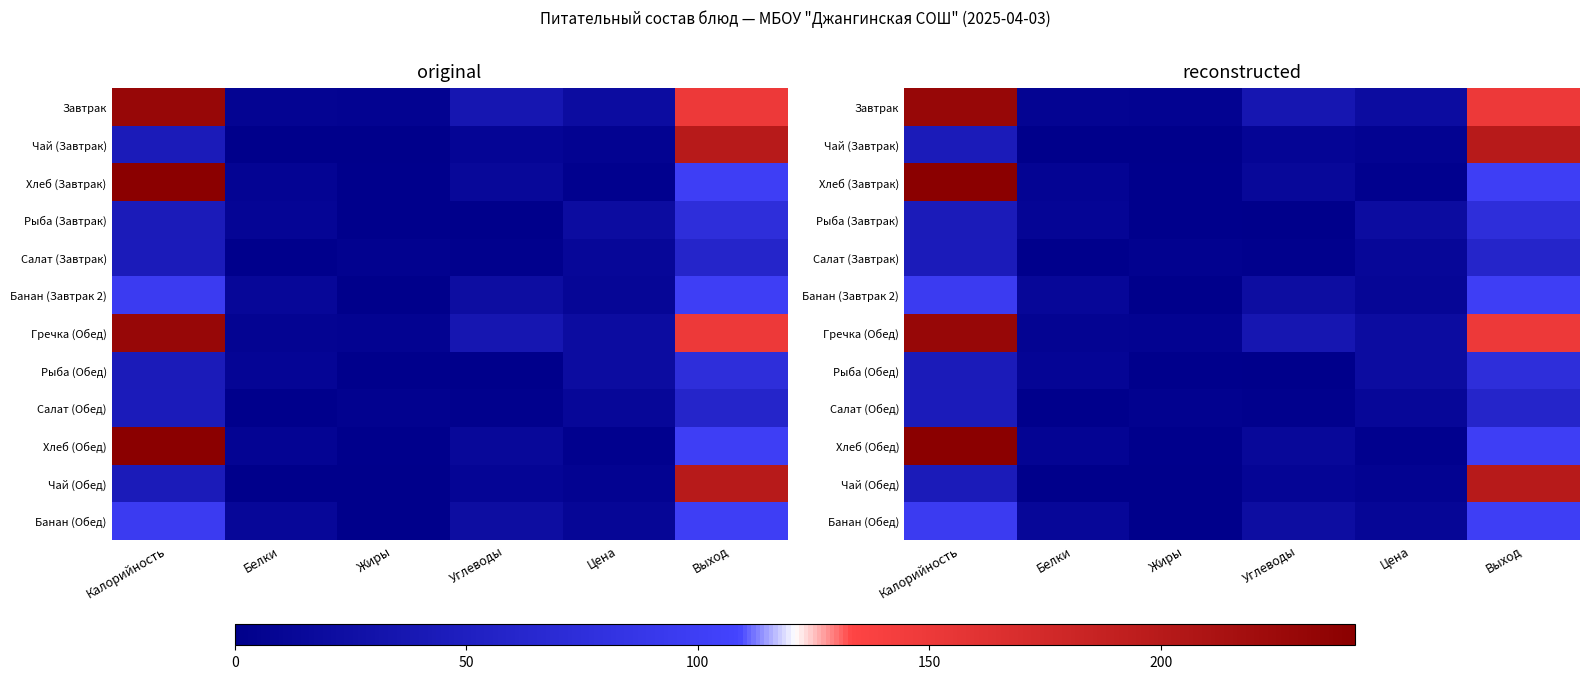

Rank the series by their maximum value, from lowest to highest.

Салат (Завтрак), Салат (Обед), Рыба (Завтрак), Рыба (Обед), Банан (Завтрак 2), Банан (Обед), Чай (Завтрак), Чай (Обед), Завтрак, Гречка (Обед), Хлеб (Завтрак), Хлеб (Обед)